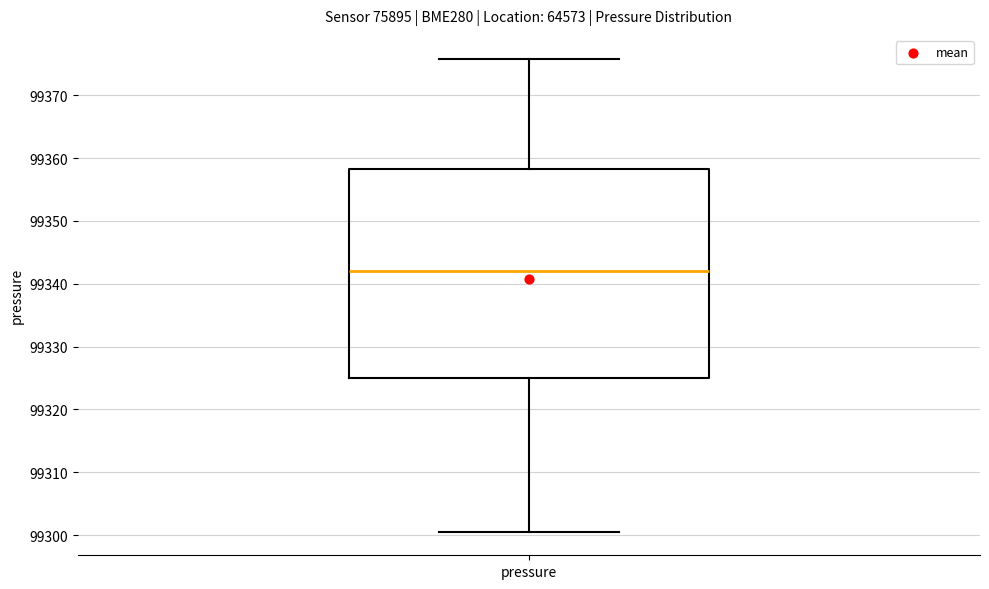

Transcribe this box plot: give where the median line is, the range the box spans, and where the two whiskers end, as read against the y-axis. The values are not printed on the chart, so give them approximately, as read against the axis.

median 99342, box 99325 to 99358, whiskers 99301 to 99376